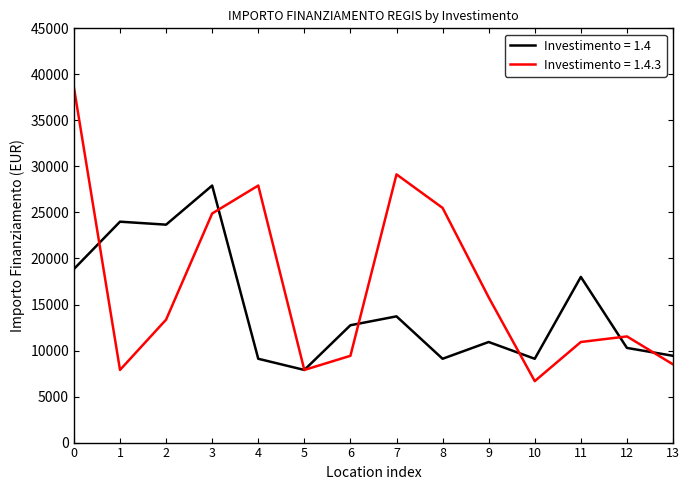

Read the Investimento = 1.4.3 value at 5, to the nearest 100.

7900